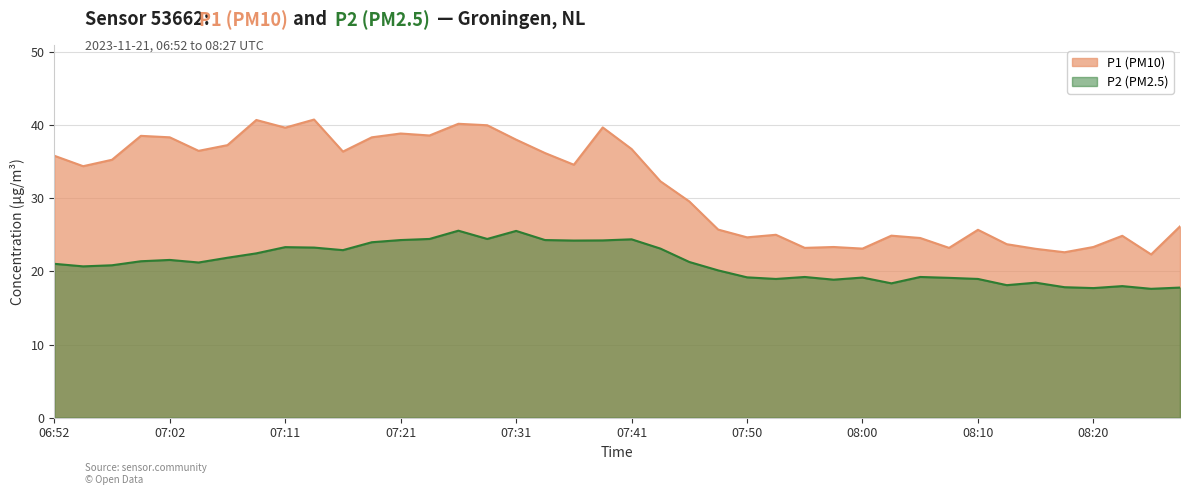

True or false: P1 (PM10) and P2 (PM2.5) cross at least once.

False